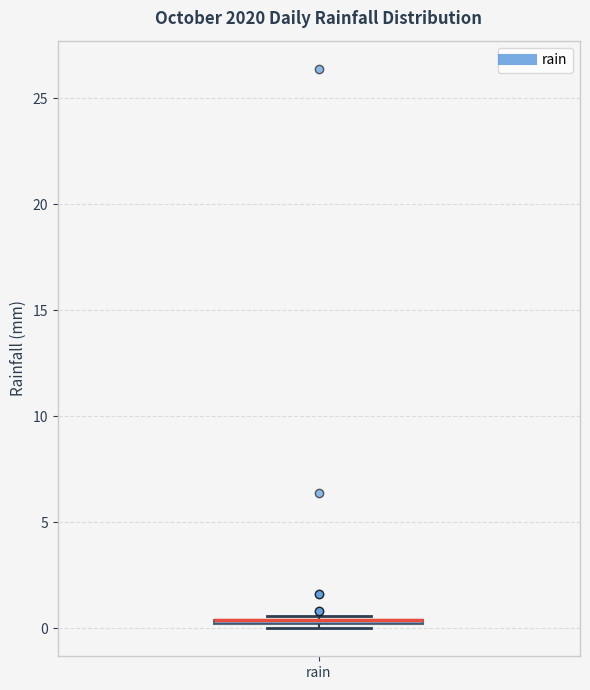

Where is the lower edge of the box for rain on the y-axis? The values are not printed on the chart, so give them approximately, as read against the axis.

0.0